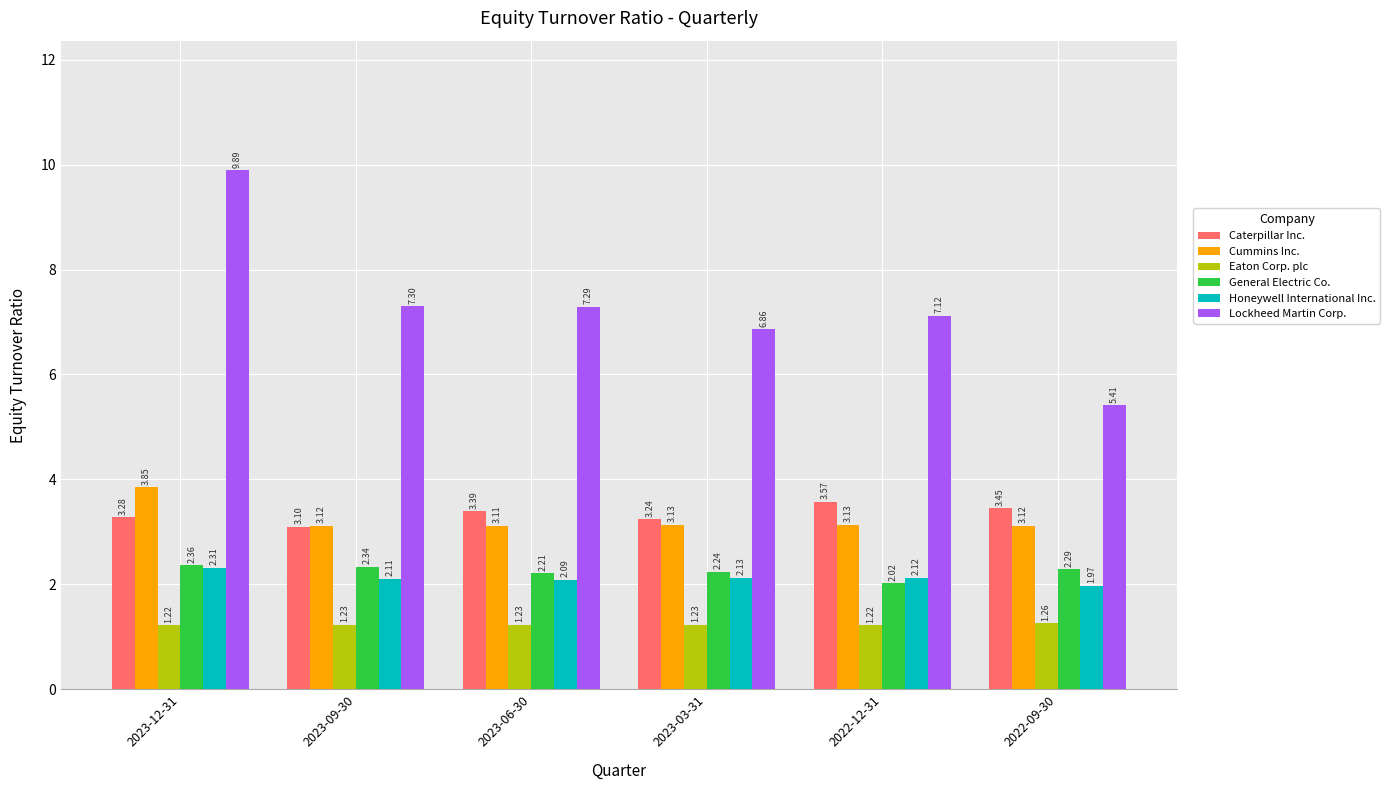

At which label does Honeywell International Inc. reach its minimum?

2022-09-30